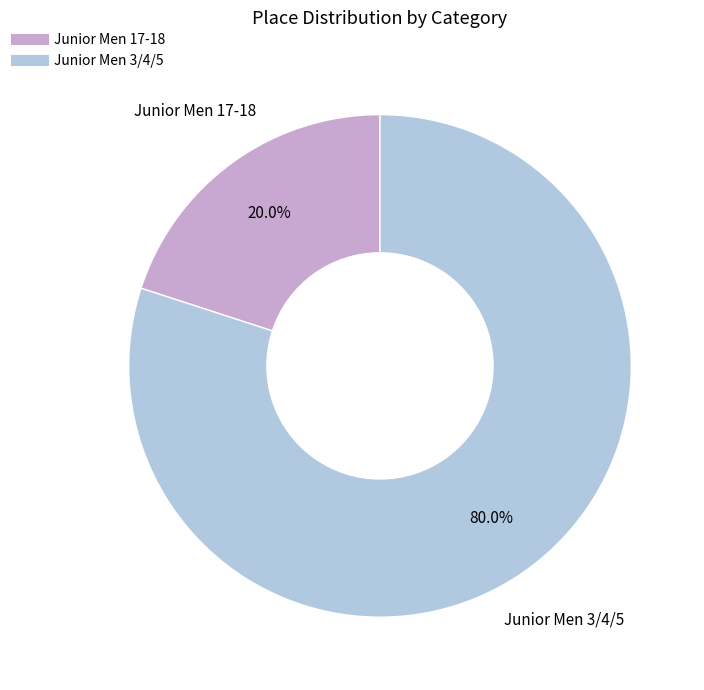

How many slices are in this pie chart?

2